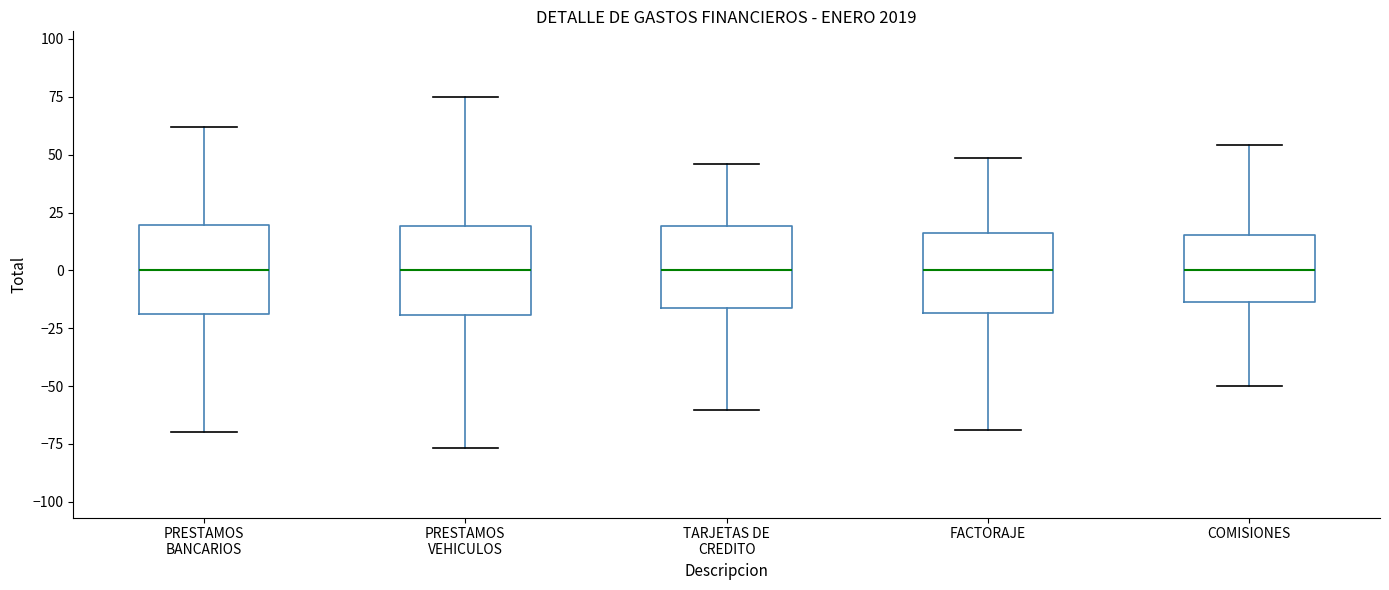

Reading left to right, read every box against the y-axis: the position of its median line, the range the box covers, and the ends of its whiskers. The values are not printed on the chart, so give them approximately, as read against the axis.

PRESTAMOS BANCARIOS: median 0, box -20 to 20, whiskers -70 to 60
PRESTAMOS VEHICULOS: median 0, box -20 to 20, whiskers -75 to 75
TARJETAS DE CREDITO: median 0, box -15 to 20, whiskers -60 to 45
FACTORAJE: median 0, box -20 to 15, whiskers -70 to 50
COMISIONES: median 0, box -15 to 15, whiskers -50 to 55